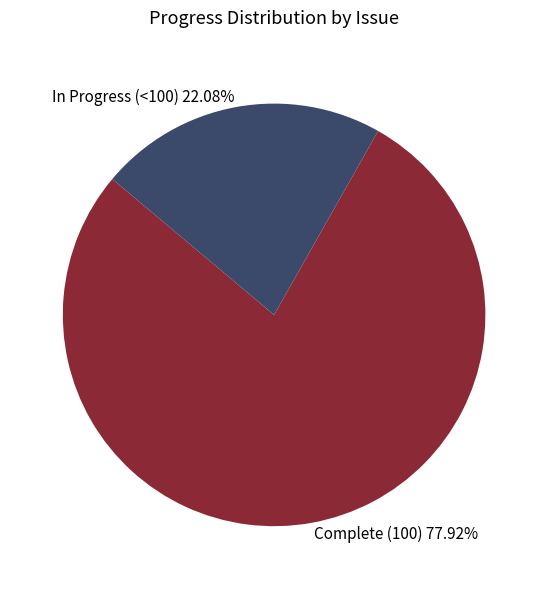

Rank the categories by value from lowest to highest.

In Progress (<100) 22.08%, Complete (100) 77.92%